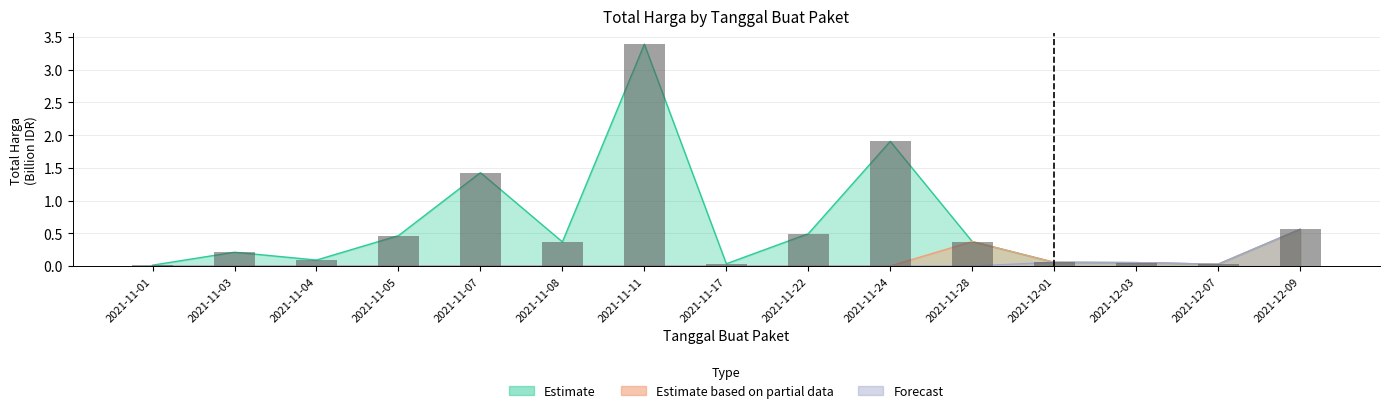

What is the label of the 10th bar from the left?

2021-11-24